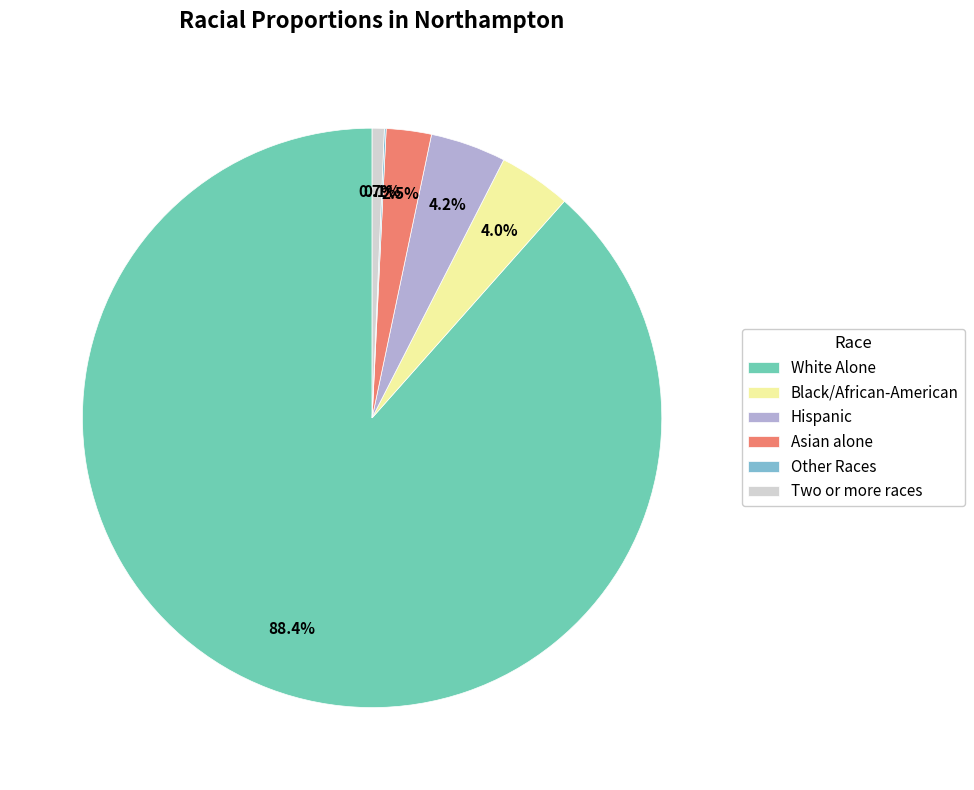

To the nearest percent, what percentage of the pie is Two or more races?

1%